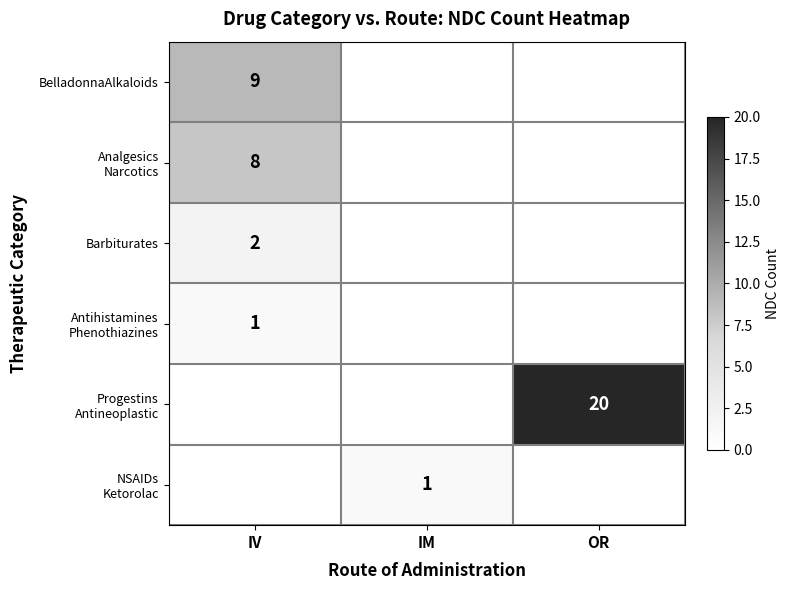

True or false: BelladonnaAlkaloids has a value of 9 at IV.

True